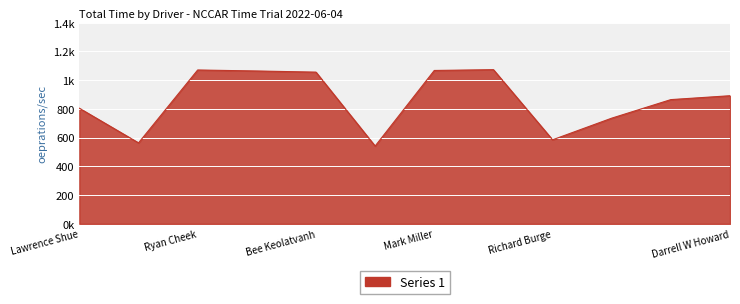

Where is the first local maximum?

Ryan Cheek